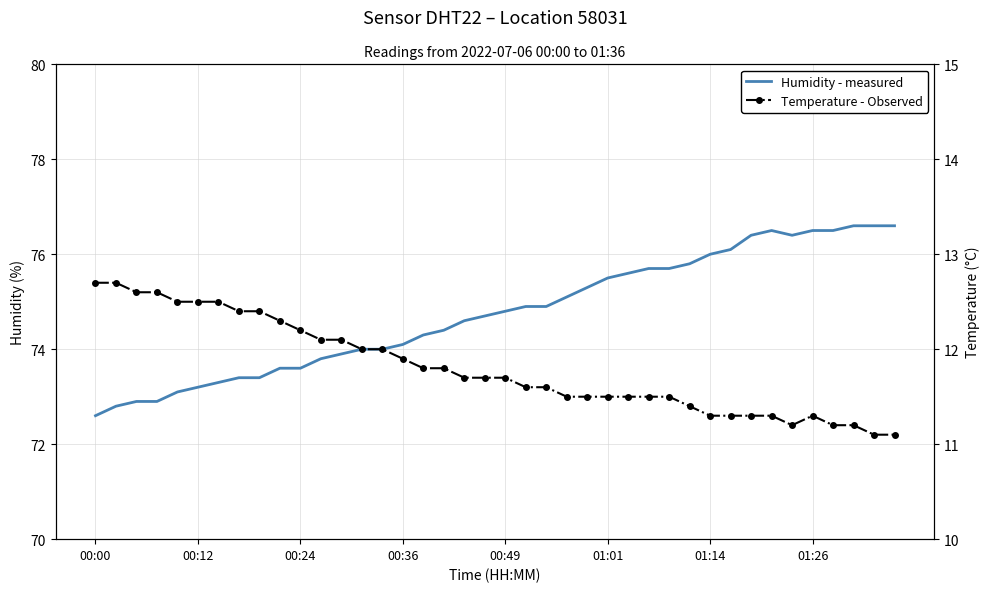

How many series are shown in this chart?

2